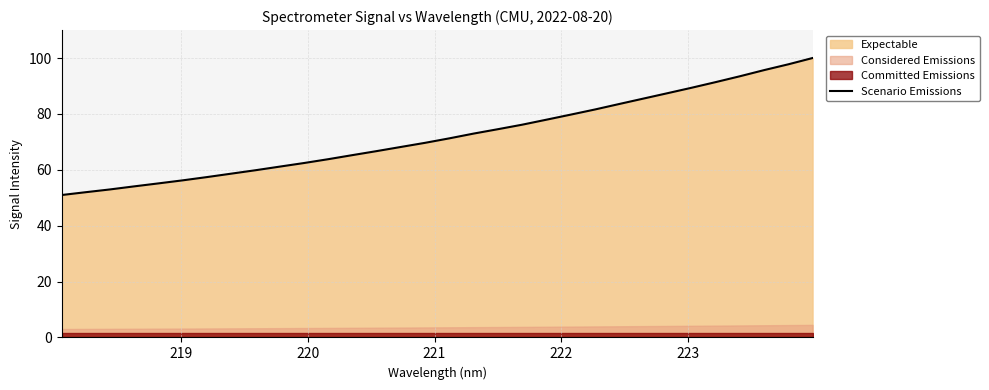

True or false: there are more than 1 points higher than both neighbors.

False